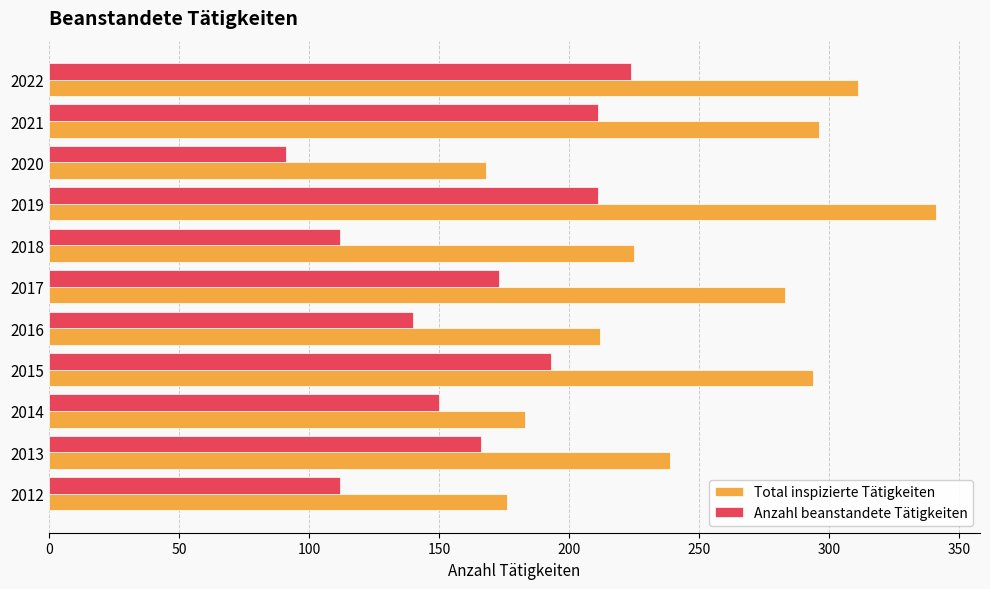

Which series changed the most between 2018 and 2022?

Anzahl beanstandete Tätigkeiten